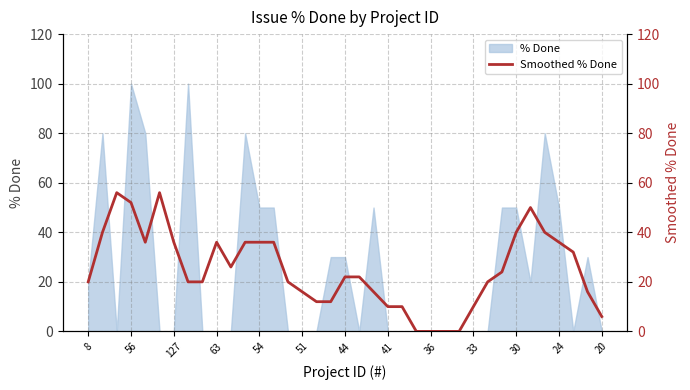

Is it true that % Done equals 0 at 36?

True